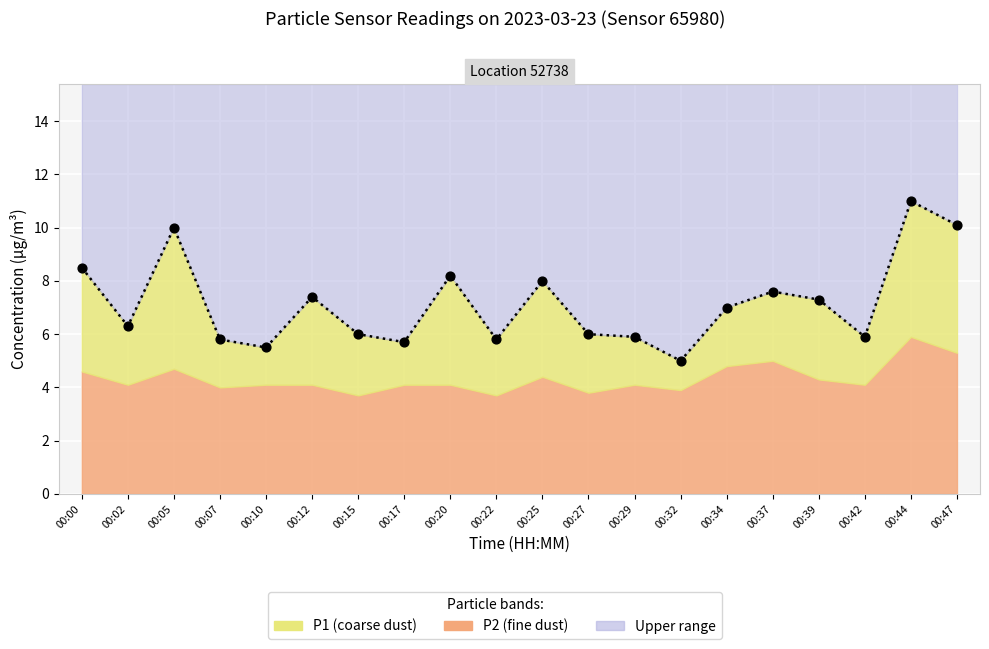

Approximately how many times larger is the value at 00:44 compared to 00:10?

2.0